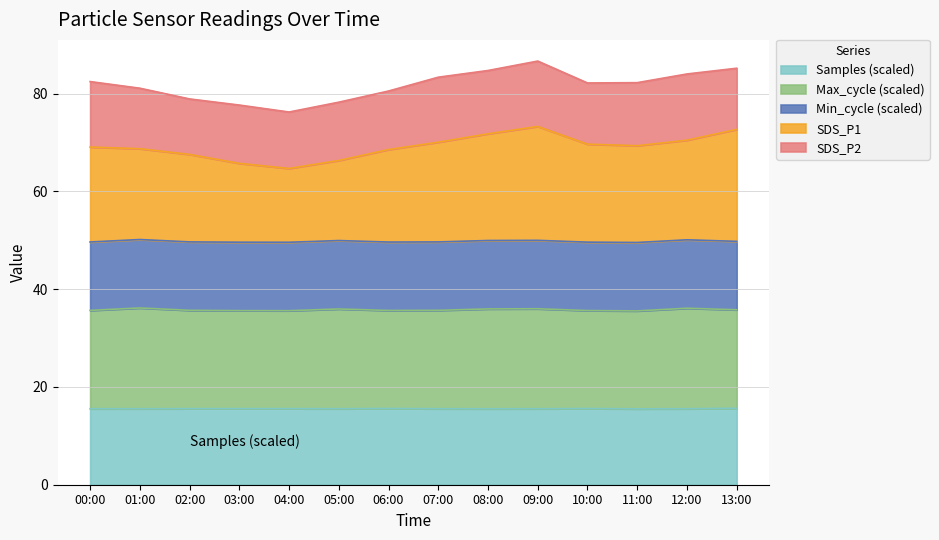

What is the total value across all series at 06:00?

80.6